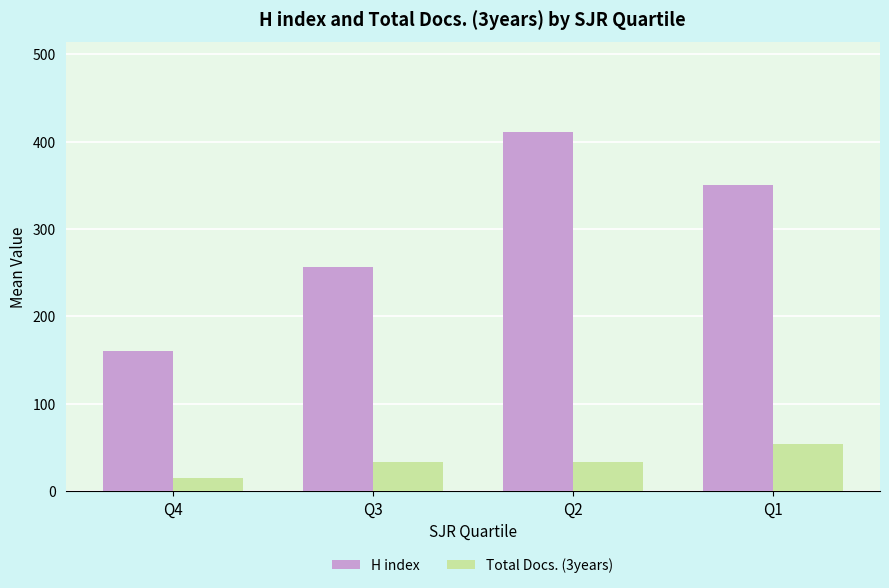

What is the sum of all Total Docs. (3years) values?

137